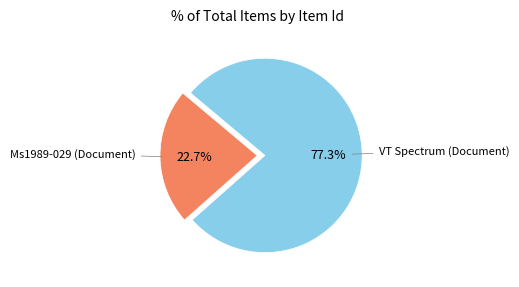

Does any single category account for the majority?

Yes